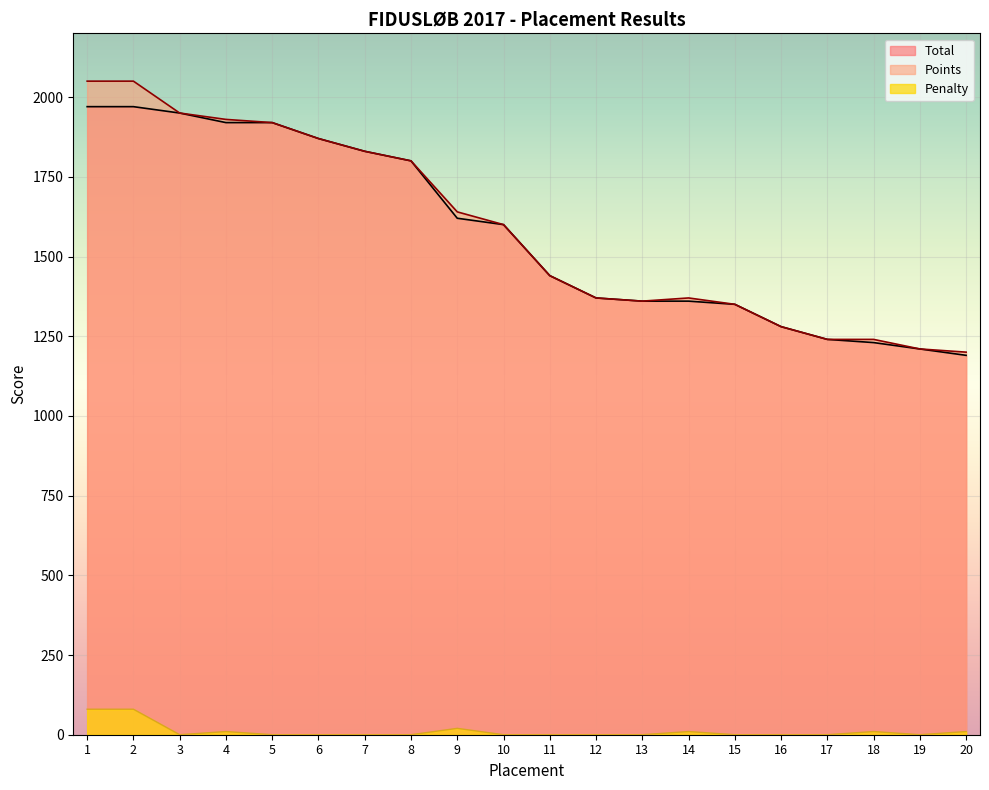

What is the maximum value shown in the chart?

2050